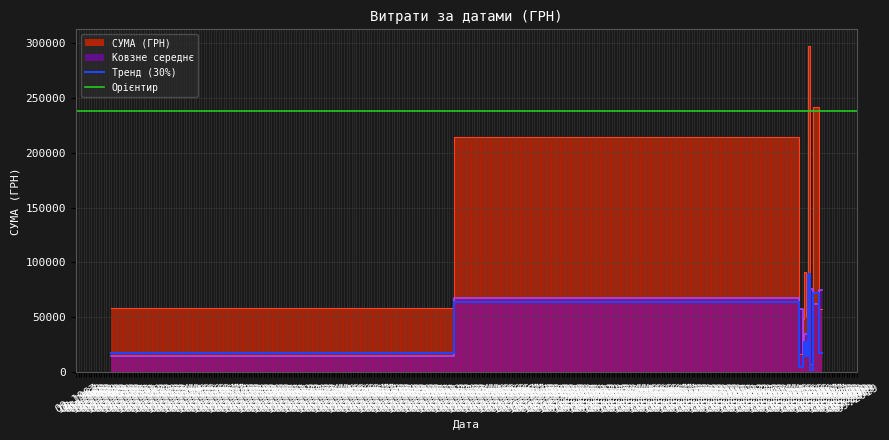

Where is the data nearest to the value 92408?

33